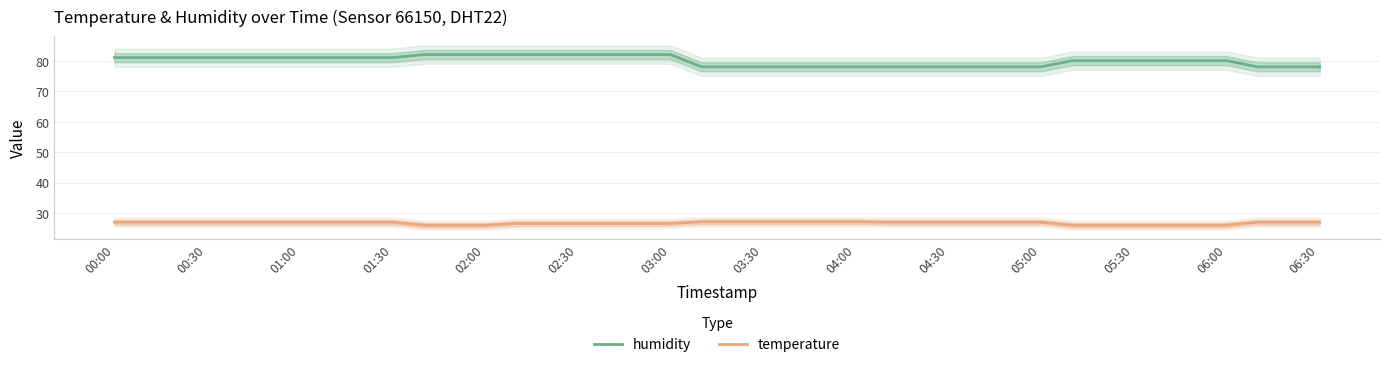

What is the lowest value of the temperature series?

26.0